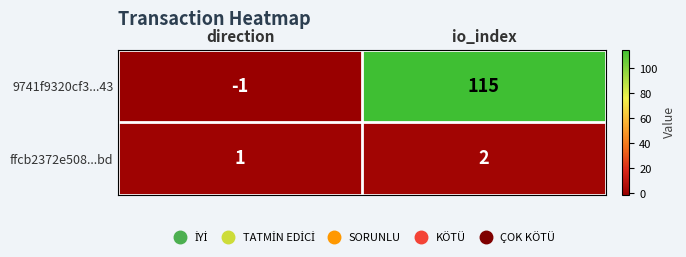

What is the minimum value shown in the chart?

-1